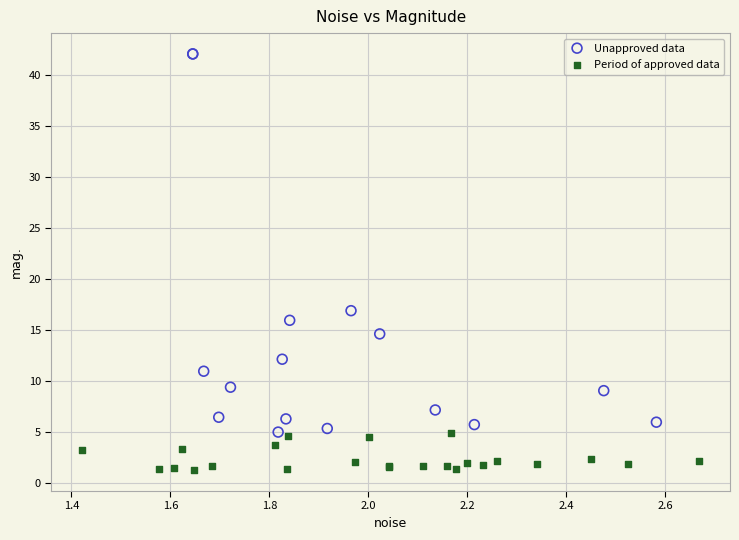

Which series has the largest Y range (max minus min)?

Unapproved data